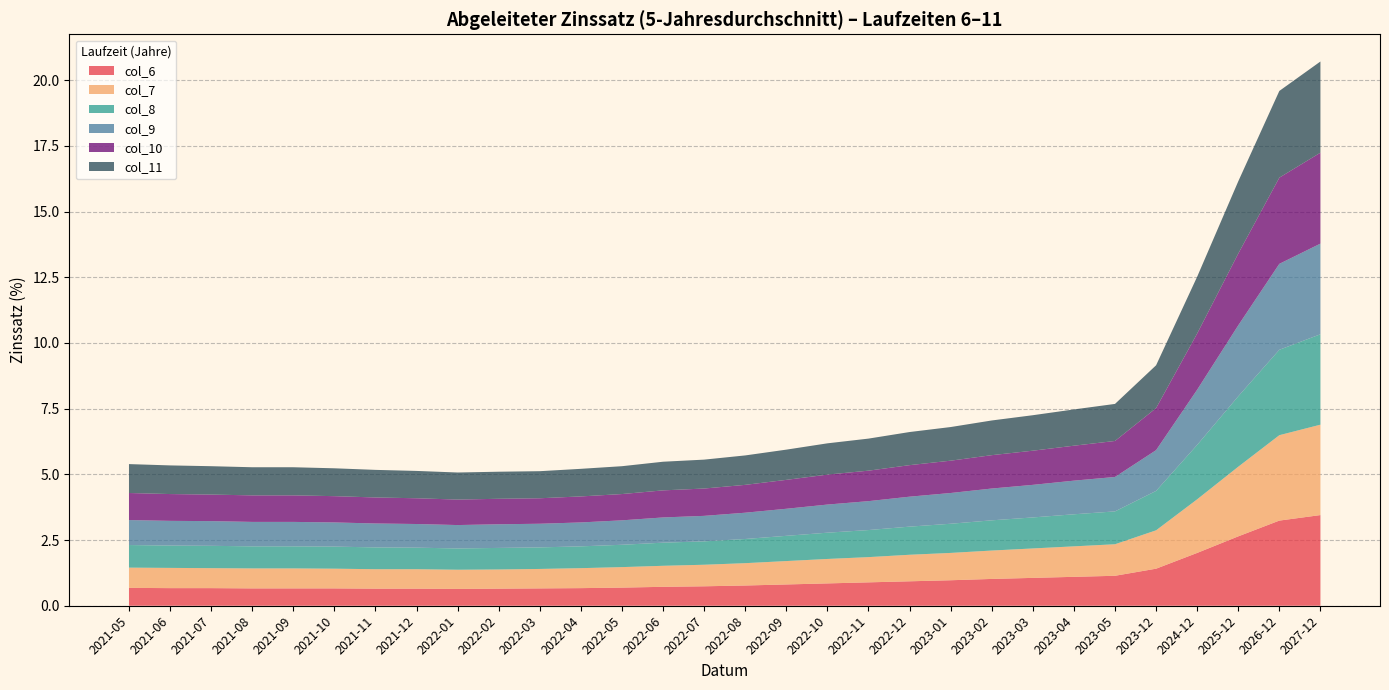

Reading left to right, transcribe all the data shown in this chart.

col_6: 0.7	0.7	0.7	0.7	0.7	0.7	0.7	0.7	0.6	0.7	0.7	0.7	0.7	0.7	0.7	0.8	0.8	0.8	0.9	0.9	1.0	1.0	1.1	1.1	1.1	1.2	1.4	2.0	2.6	3.2	3.5
col_7: 0.8	0.8	0.8	0.8	0.8	0.8	0.7	0.7	0.7	0.7	0.7	0.8	0.8	0.8	0.8	0.8	0.9	0.9	1.0	1.0	1.0	1.1	1.1	1.2	1.2	1.3	1.5	2.0	2.6	3.2	3.4
col_8: 0.9	0.8	0.8	0.8	0.8	0.8	0.8	0.8	0.8	0.8	0.8	0.8	0.8	0.9	0.9	0.9	1.0	1.0	1.0	1.1	1.1	1.1	1.2	1.2	1.2	1.4	1.5	2.1	2.7	3.2	3.4
col_9: 0.9	0.9	0.9	0.9	0.9	0.9	0.9	0.9	0.9	0.9	0.9	0.9	0.9	1.0	1.0	1.0	1.0	1.1	1.1	1.1	1.2	1.2	1.2	1.3	1.3	1.4	1.6	2.1	2.7	3.3	3.5
col_10: 1.0	1.0	1.0	1.0	1.0	1.0	1.0	1.0	1.0	1.0	1.0	1.0	1.0	1.0	1.0	1.1	1.1	1.1	1.2	1.2	1.2	1.3	1.3	1.3	1.4	1.5	1.6	2.1	2.7	3.3	3.5
col_11: 1.1	1.1	1.1	1.1	1.1	1.1	1.1	1.0	1.0	1.0	1.0	1.1	1.1	1.1	1.1	1.1	1.1	1.2	1.2	1.3	1.3	1.3	1.4	1.4	1.4	1.5	1.6	2.2	2.8	3.3	3.5